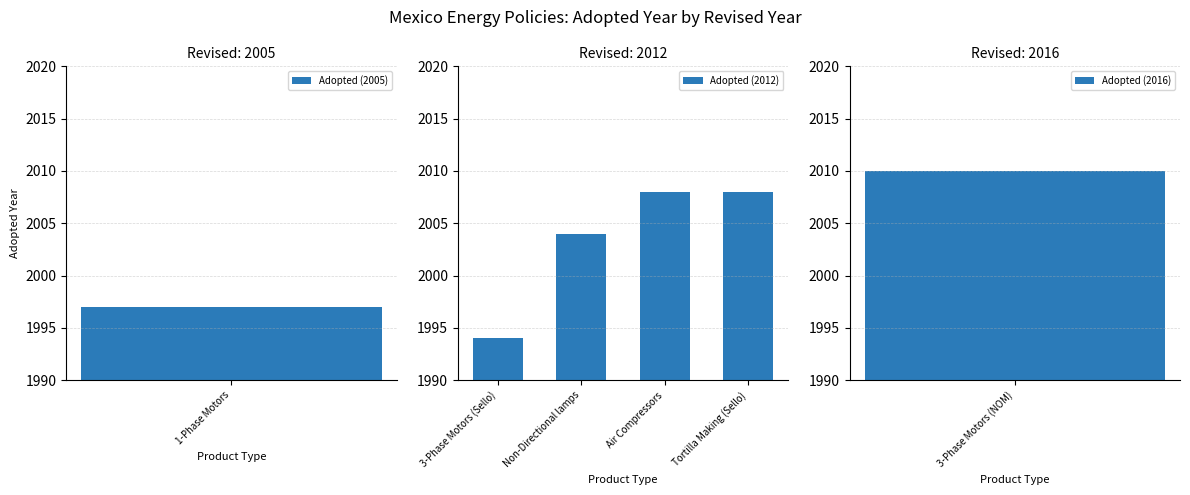

What is the maximum value for Adopted (2012)?

2008